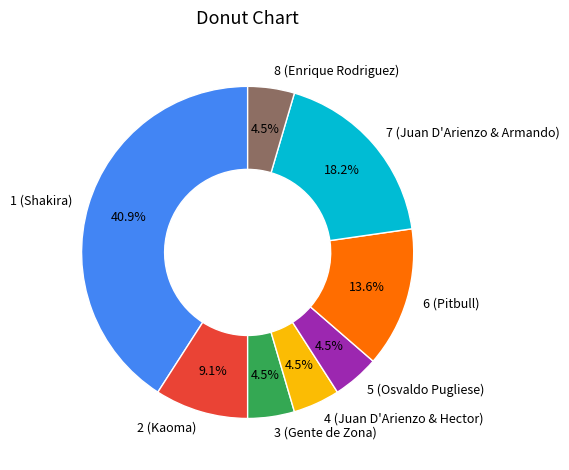

How many slices are in this pie chart?

8